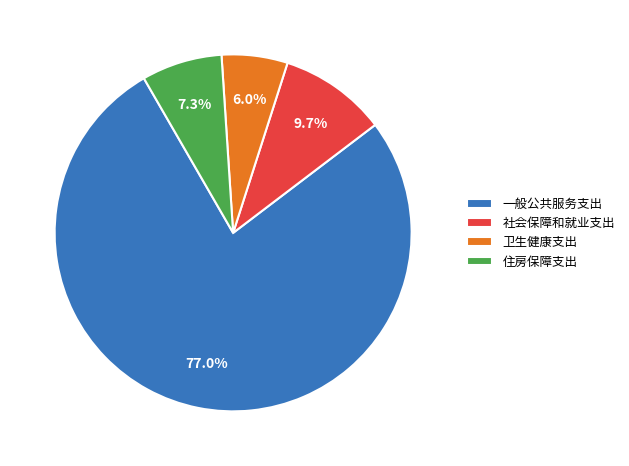

To the nearest percent, what is the difference between the largest and smallest slice percentages?

71%